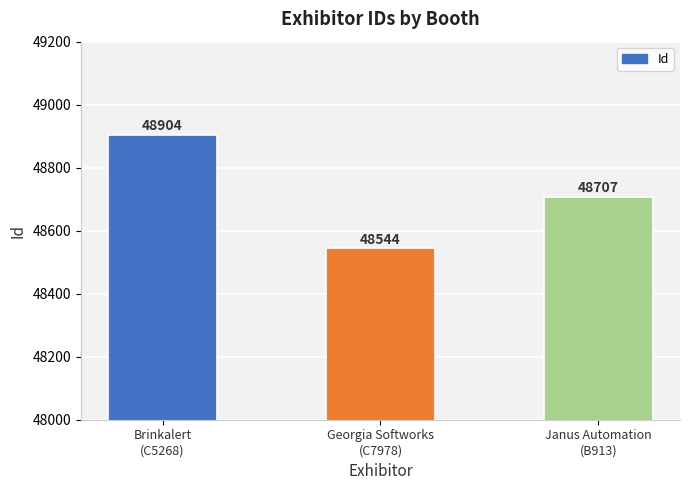

Does the chart contain any negative values?

No